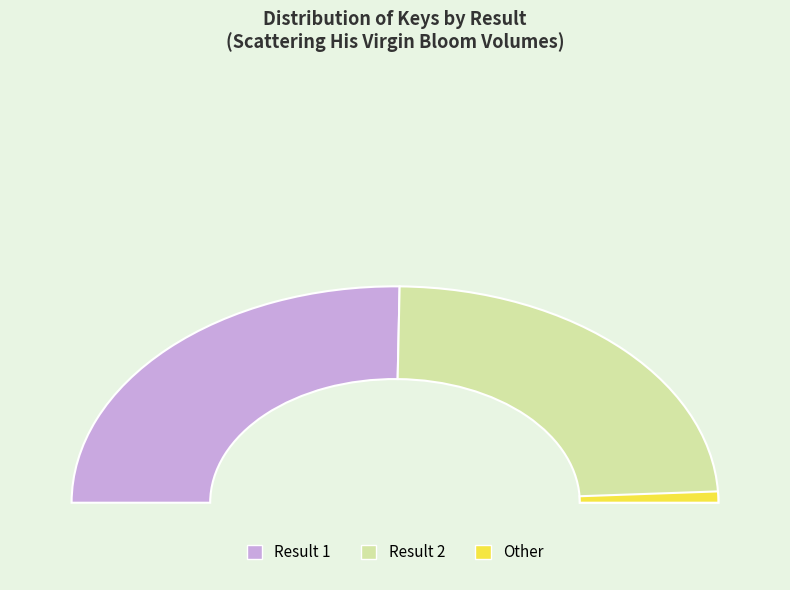

Which has a higher value, 1 or 2?

1